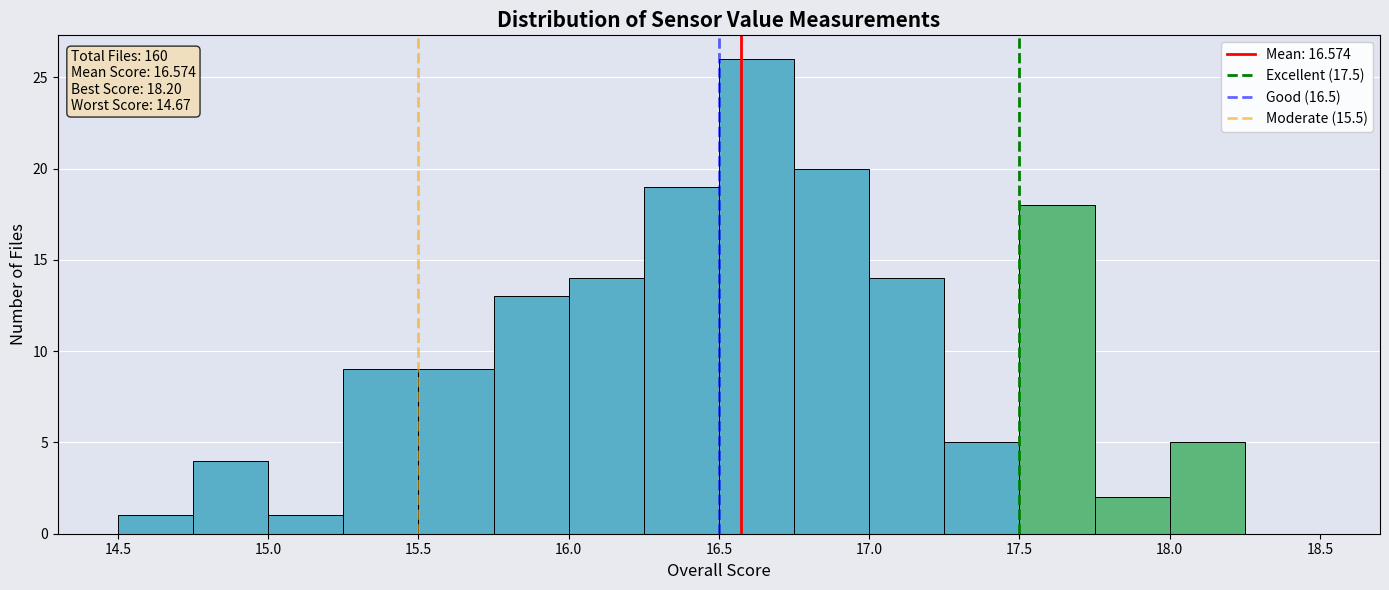

Which range on the x-axis has the tallest bar?

16.50 to 16.75